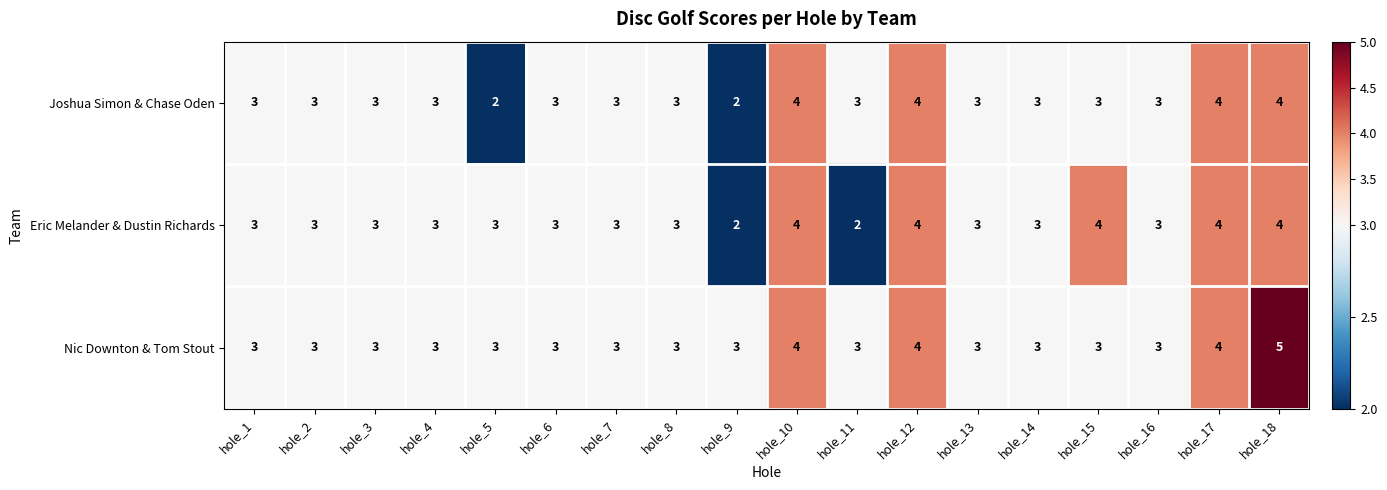

Between hole_14 and hole_18, which series saw the biggest shift?

Nic Downton & Tom Stout